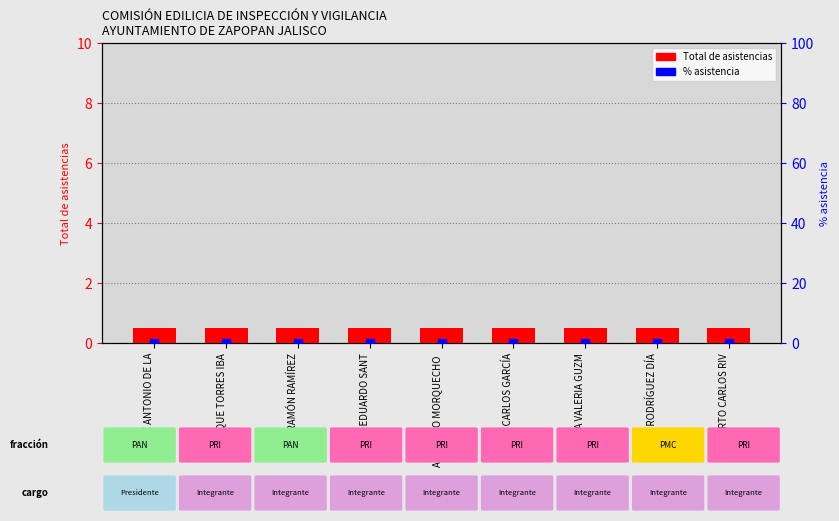

Which series contains the lowest Y value?

% asistencia